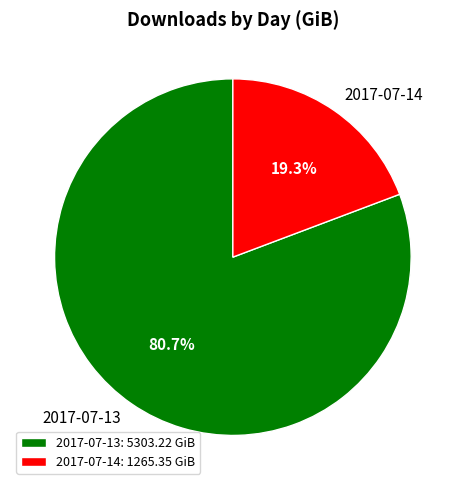

What percentage is the 2017-07-14 slice, to the nearest percent?

19%